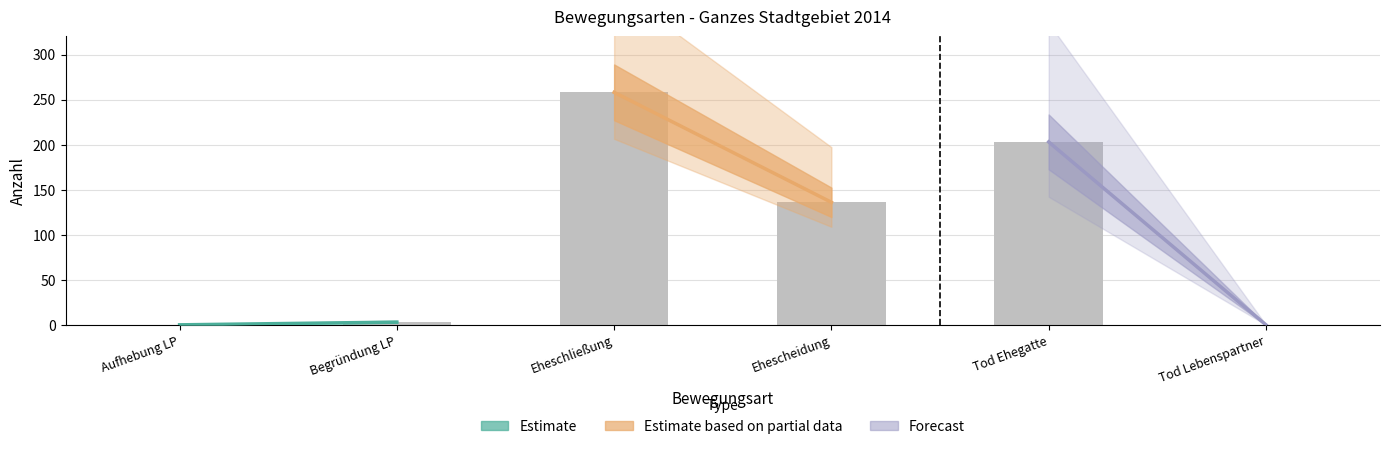

How many data points does each series have?

6